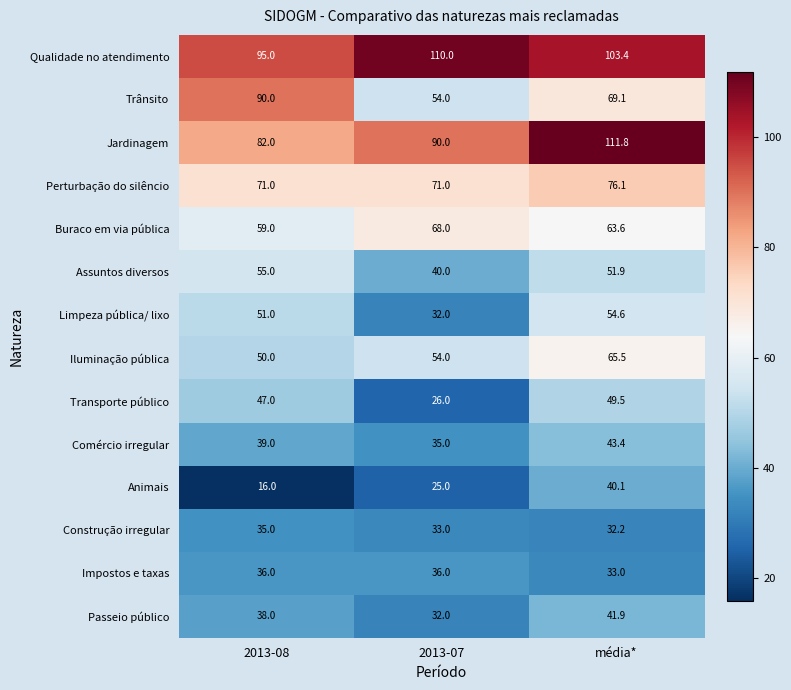

What is the difference between the Limpeza pública/ lixo values at média* and 2013-07?

22.6